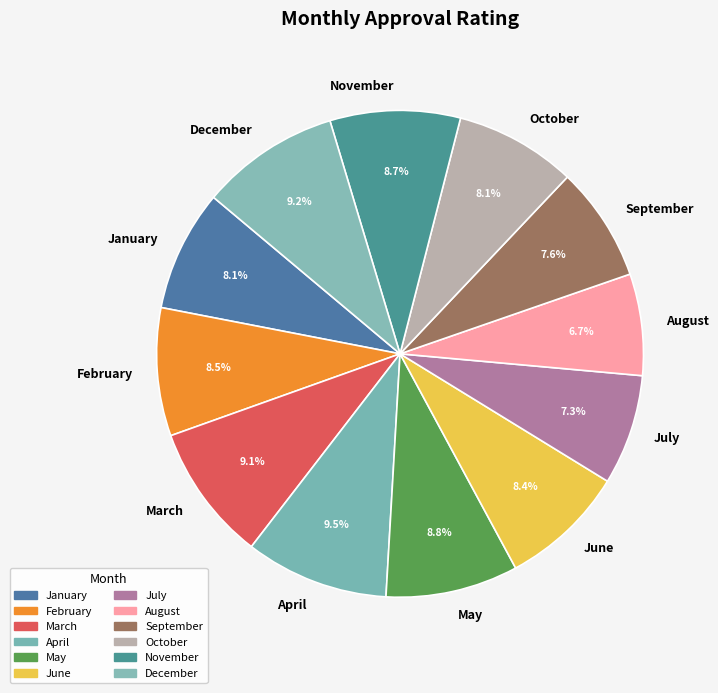

To the nearest percent, what is the difference between the December and July slice percentages?

2%